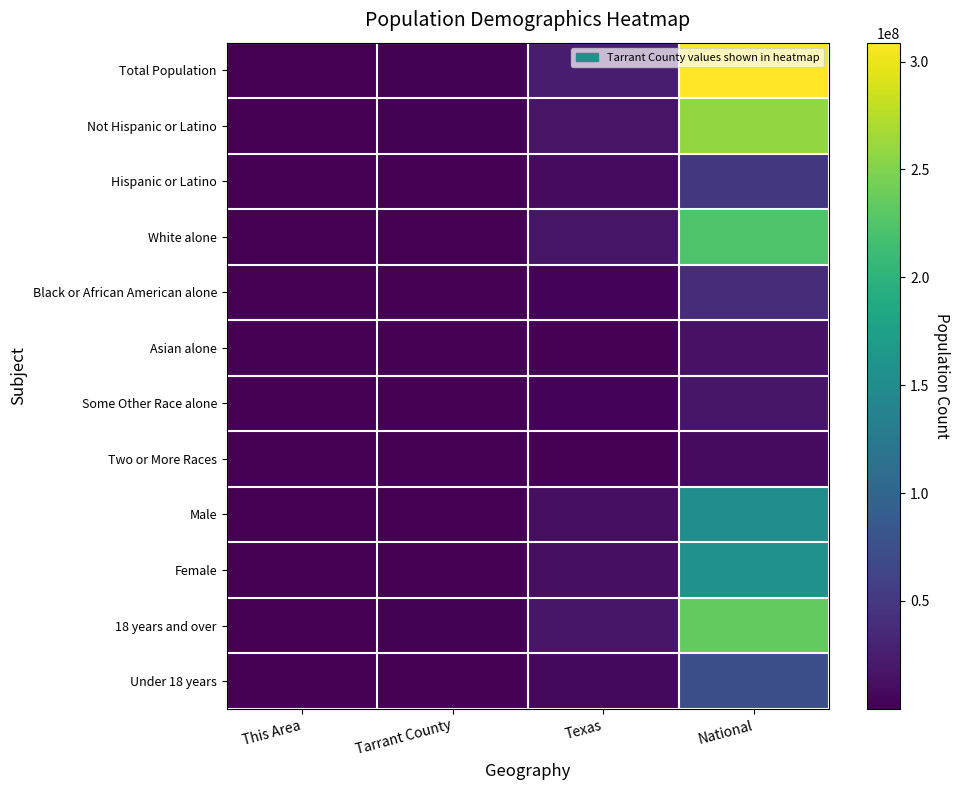

What is the spread (max minus min) of values at Tarrant County?

1754757